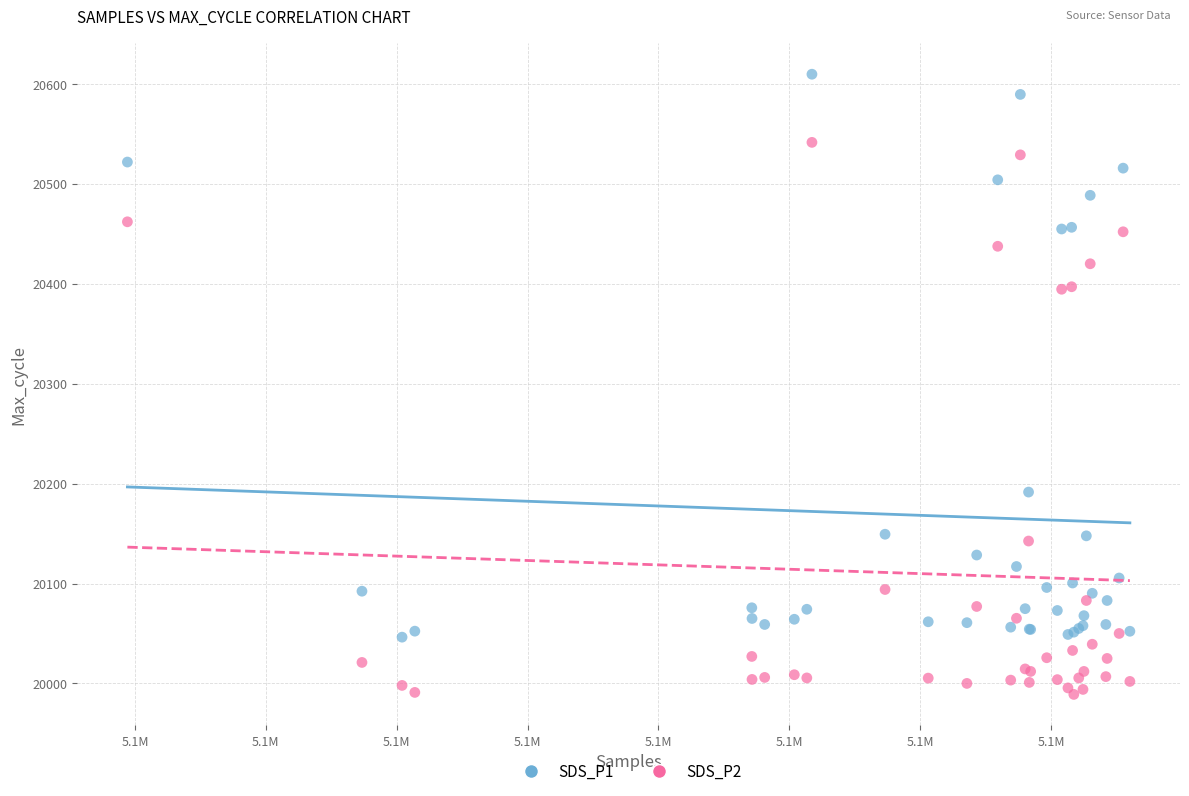

Which series has the widest spread of Y values?

SDS_P1